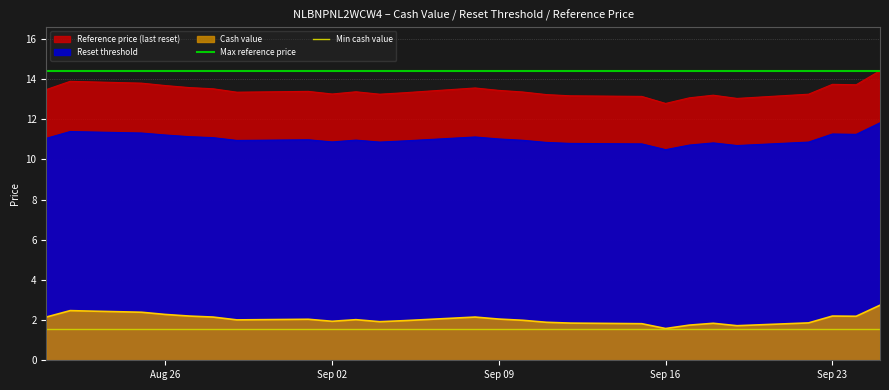

What is the greatest value displayed?

14.4